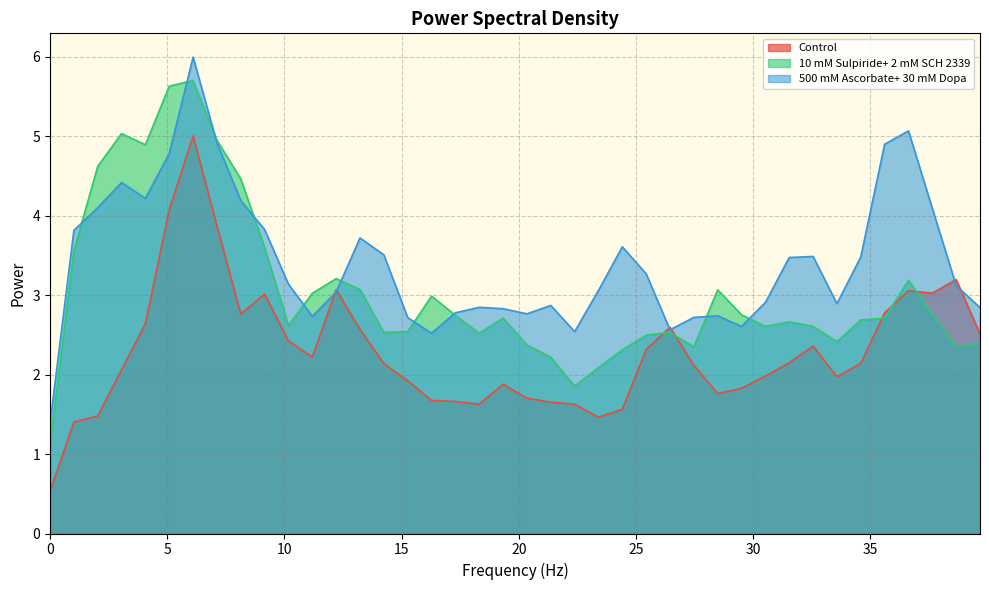

Which series ends up on top after the final intersection of 500 mM Ascorbate+ 30 mM Dopa and 10 mM Sulpiride+ 2 mM SCH 2339?

500 mM Ascorbate+ 30 mM Dopa